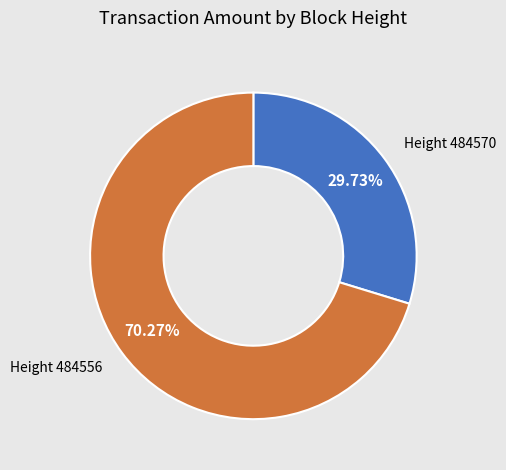

Does any single category account for the majority?

Yes